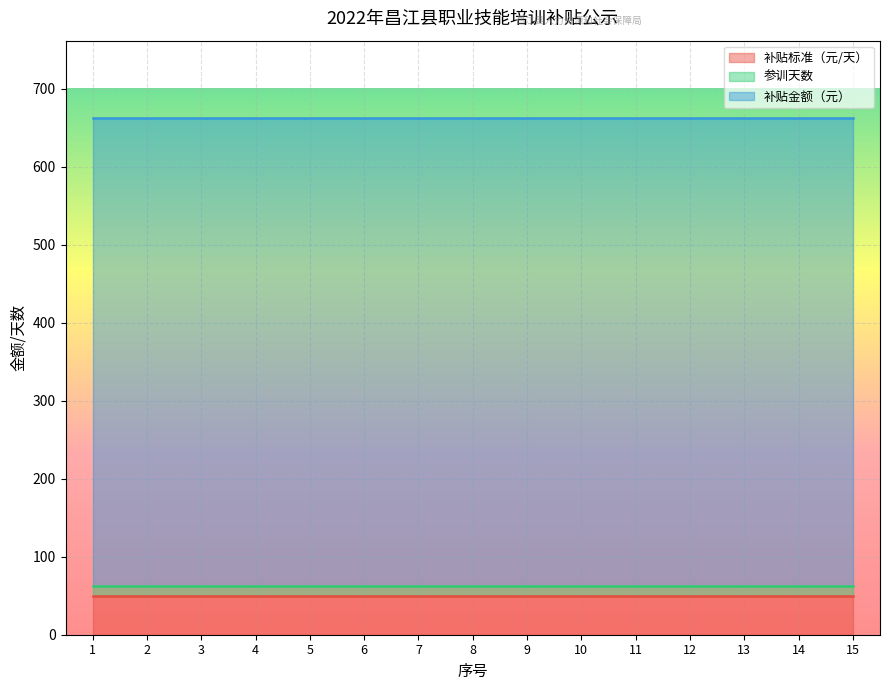

Which label corresponds to the largest value in the chart?

1